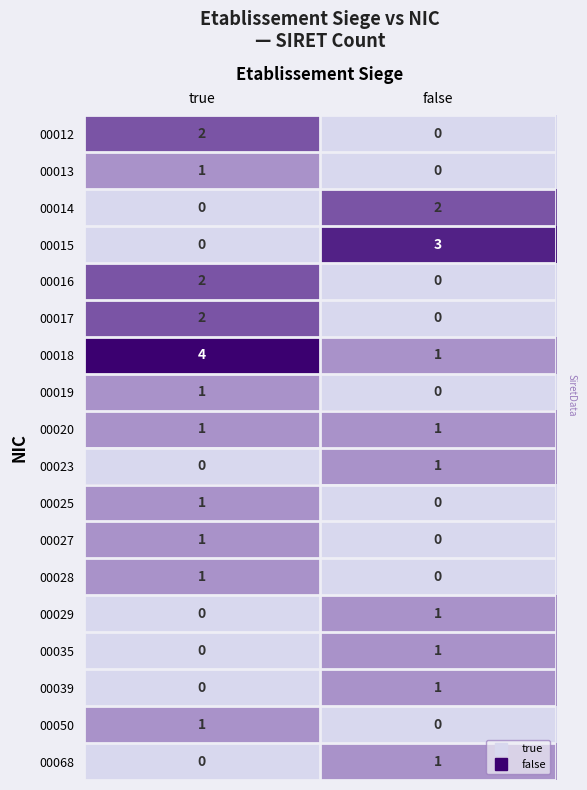

List the labels in order of 00029 value, smallest first.

true, false